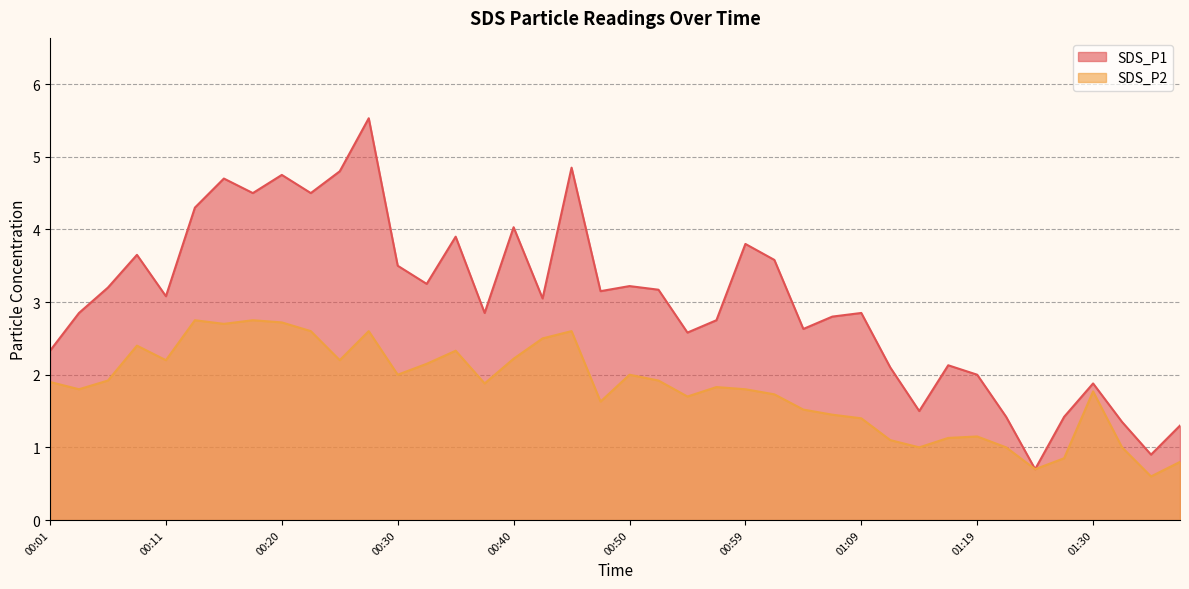

Between 00:37 and 01:22, which series saw the biggest shift?

SDS_P1